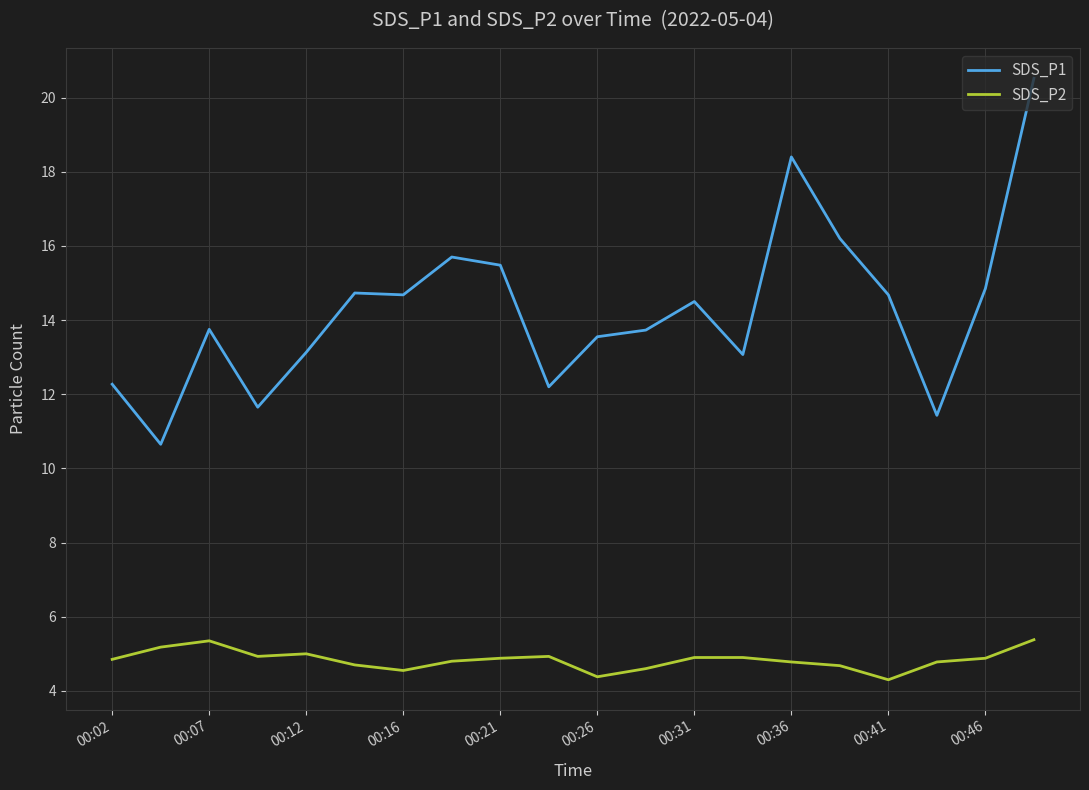

Rank the series by their maximum value, from highest to lowest.

SDS_P1, SDS_P2